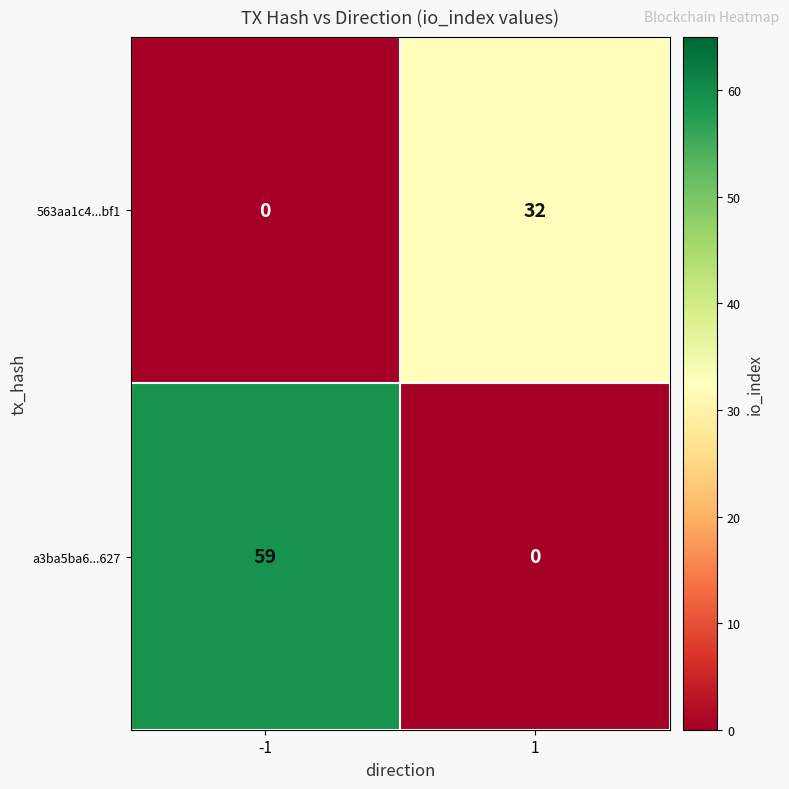

What value does the 563aa1c4...bf1 series have at 1, to the nearest 5?

30